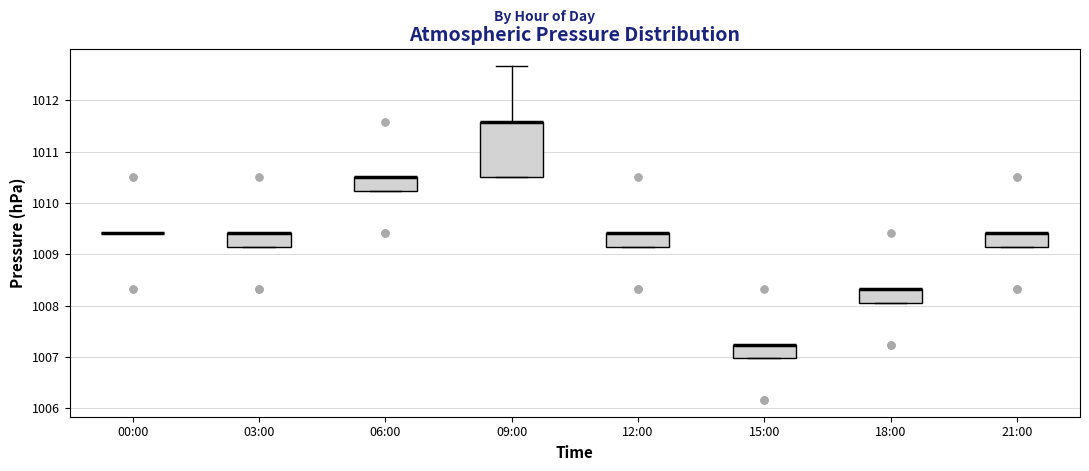

Reading left to right, transcribe this box plot: for each box, give where its median line is, the range the box spans, and where its two whiskers end, as read against the y-axis. The values are not printed on the chart, so give them approximately, as read against the axis.

00:00: box collapsed to a line at 1009.4, whiskers 1009.4 to 1009.4
03:00: median 1009.4 (drawn on the box's upper edge), box 1009.1 to 1009.4, whiskers 1009.1 to 1009.4
06:00: median 1010.5 (drawn on the box's upper edge), box 1010.2 to 1010.5, whiskers 1010.2 to 1010.5
09:00: median 1011.6 (drawn on the box's upper edge), box 1010.5 to 1011.6, whiskers 1010.5 to 1012.7
12:00: median 1009.4 (drawn on the box's upper edge), box 1009.1 to 1009.4, whiskers 1009.1 to 1009.4
15:00: median 1007.2 (drawn on the box's upper edge), box 1007.0 to 1007.2, whiskers 1007.0 to 1007.2
18:00: median 1008.3 (drawn on the box's upper edge), box 1008.1 to 1008.3, whiskers 1008.1 to 1008.3
21:00: median 1009.4 (drawn on the box's upper edge), box 1009.1 to 1009.4, whiskers 1009.1 to 1009.4